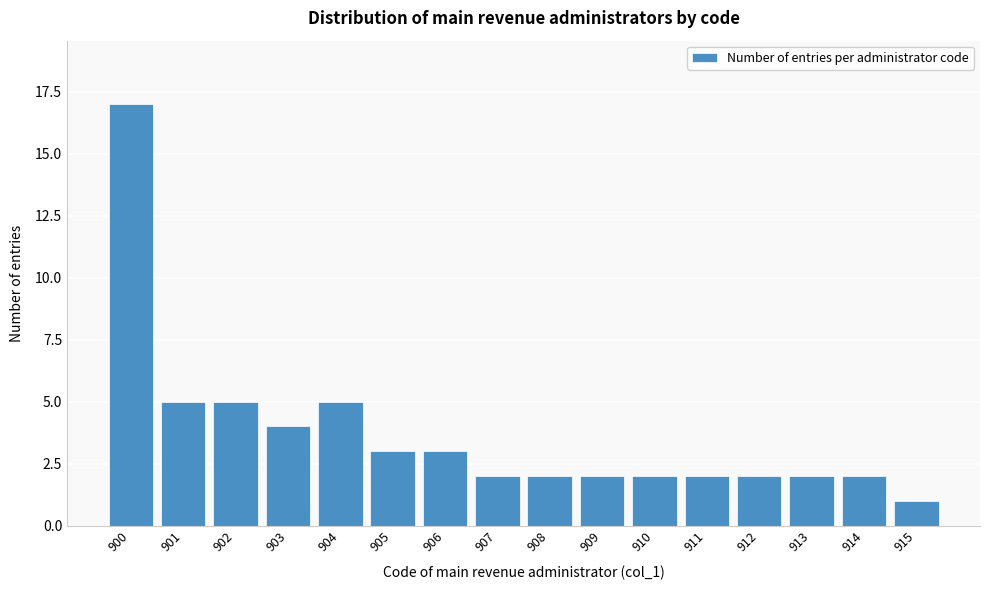

Reading left to right, what are all the values shown in this chart?

17	5	5	4	5	3	3	2	2	2	2	2	2	2	2	1